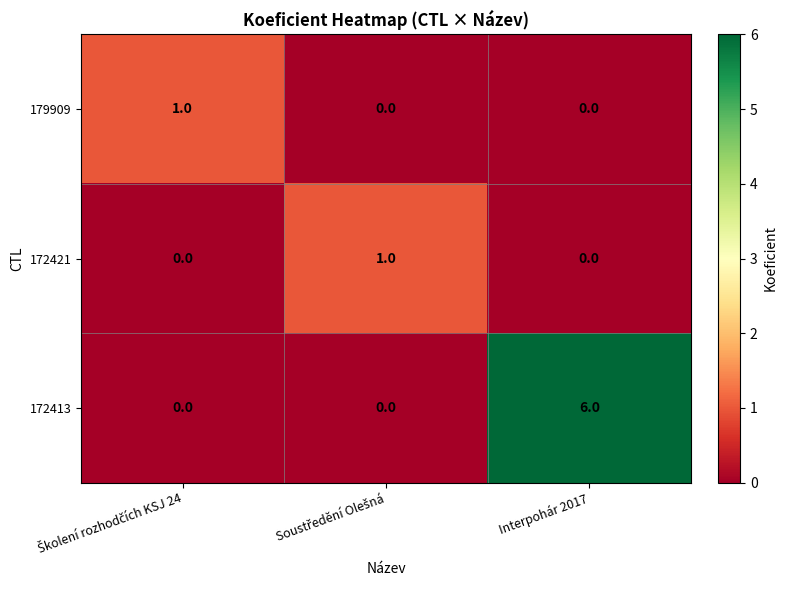

Which series has the largest range (max minus min)?

172413